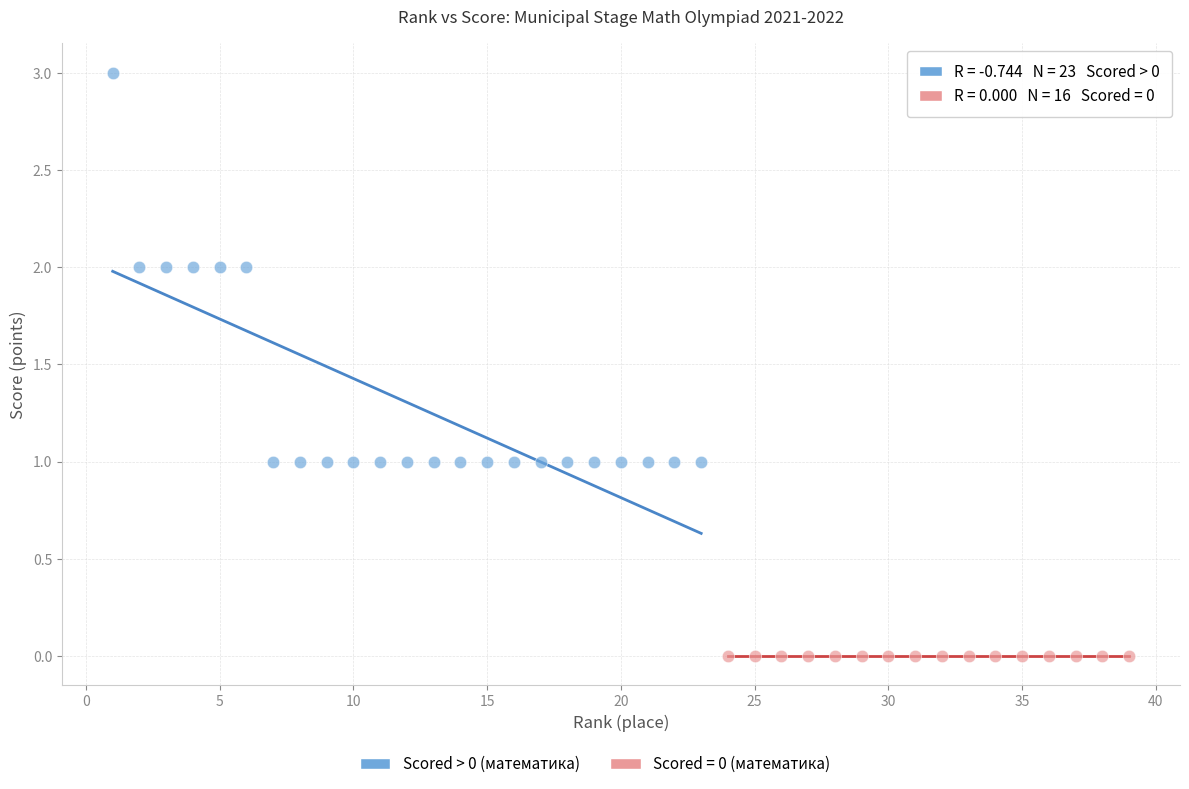

Which series contains the lowest Y value?

Scored = 0 (математика)